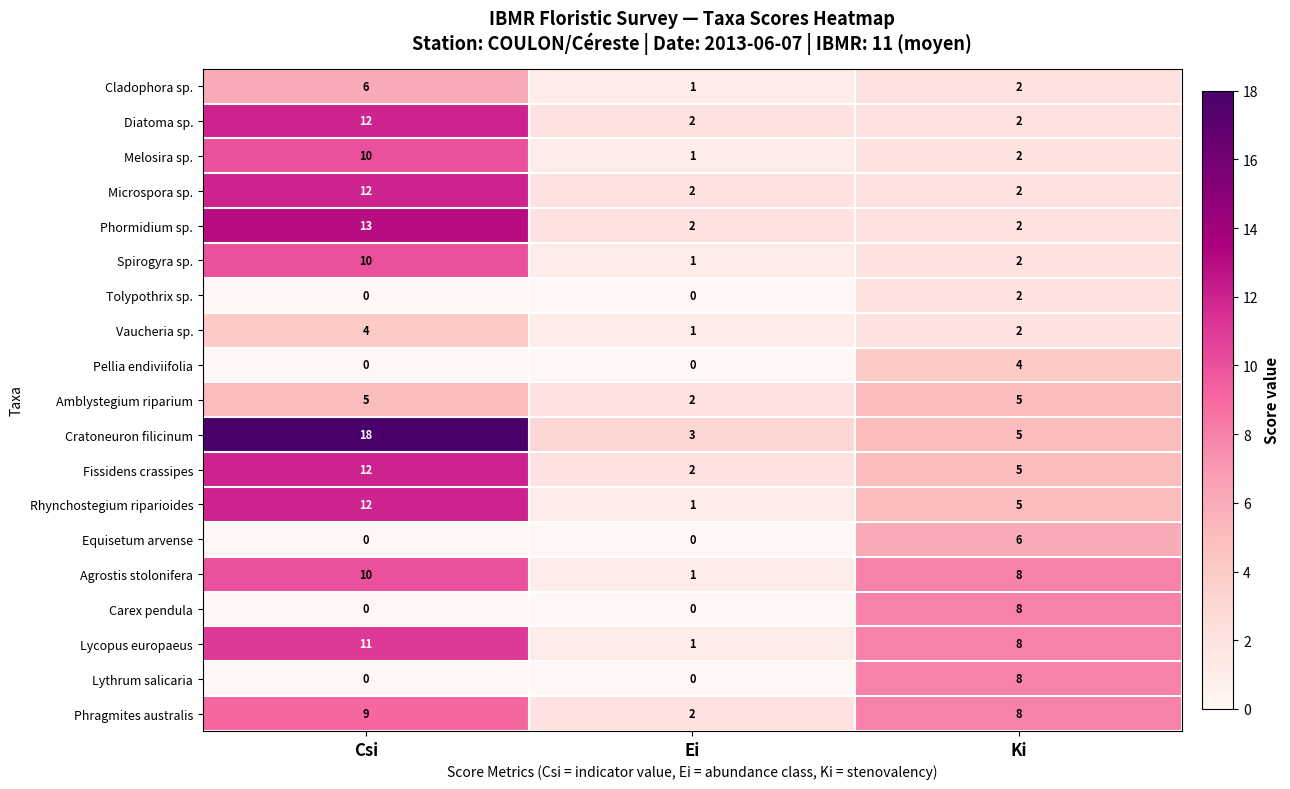

Which series has the widest spread of values?

Cratoneuron filicinum